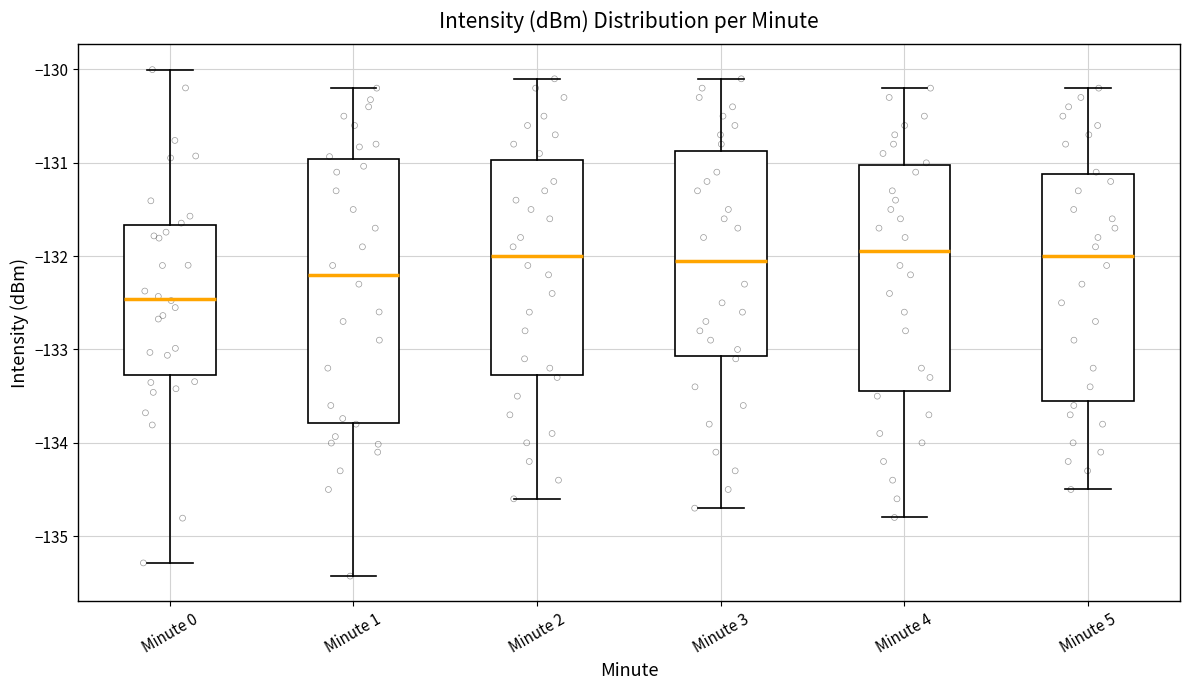

Which box has the lowest median line?

Minute 0